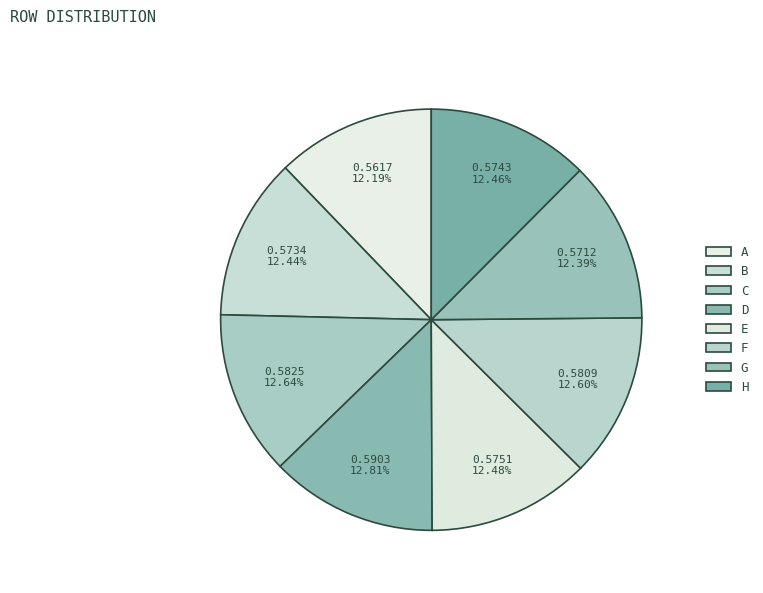

To the nearest percent, what is the difference between the largest and smallest slice percentages?

1%